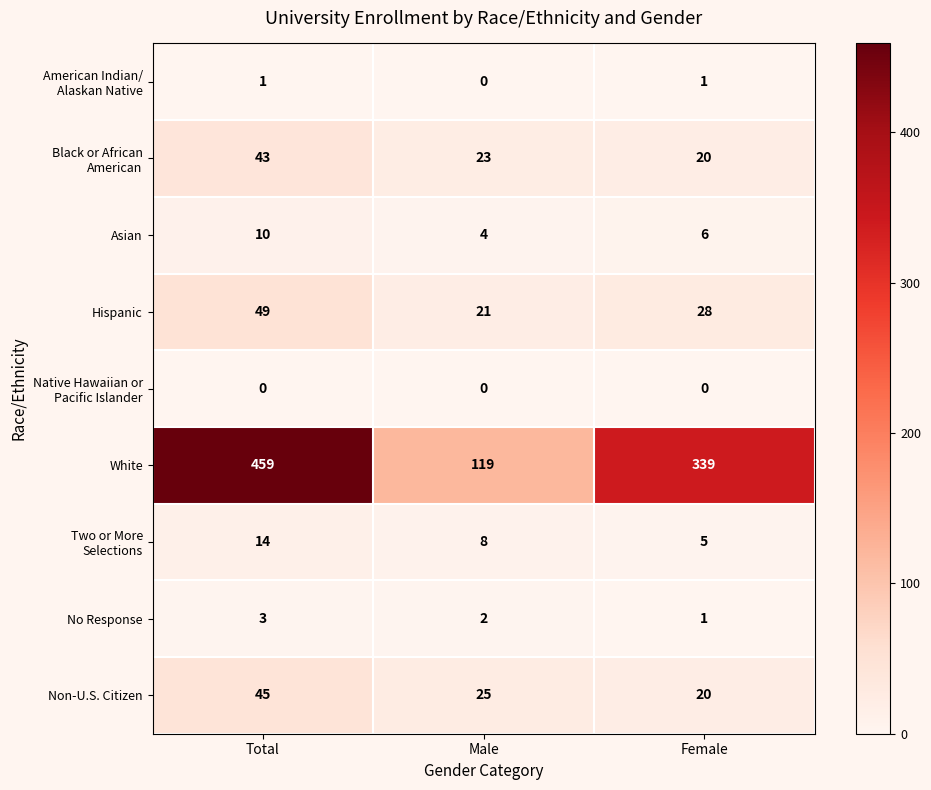

What is the difference between the Non-U.S. Citizen values at Total and Male?

20